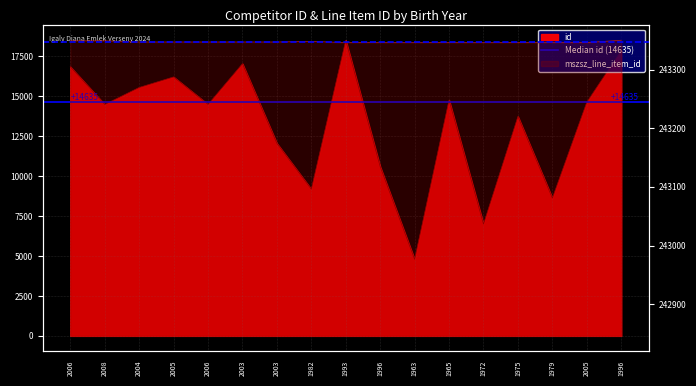

Is the value of mszsz_line_item_id at 2006 greater than the value of id at 2003?

Yes